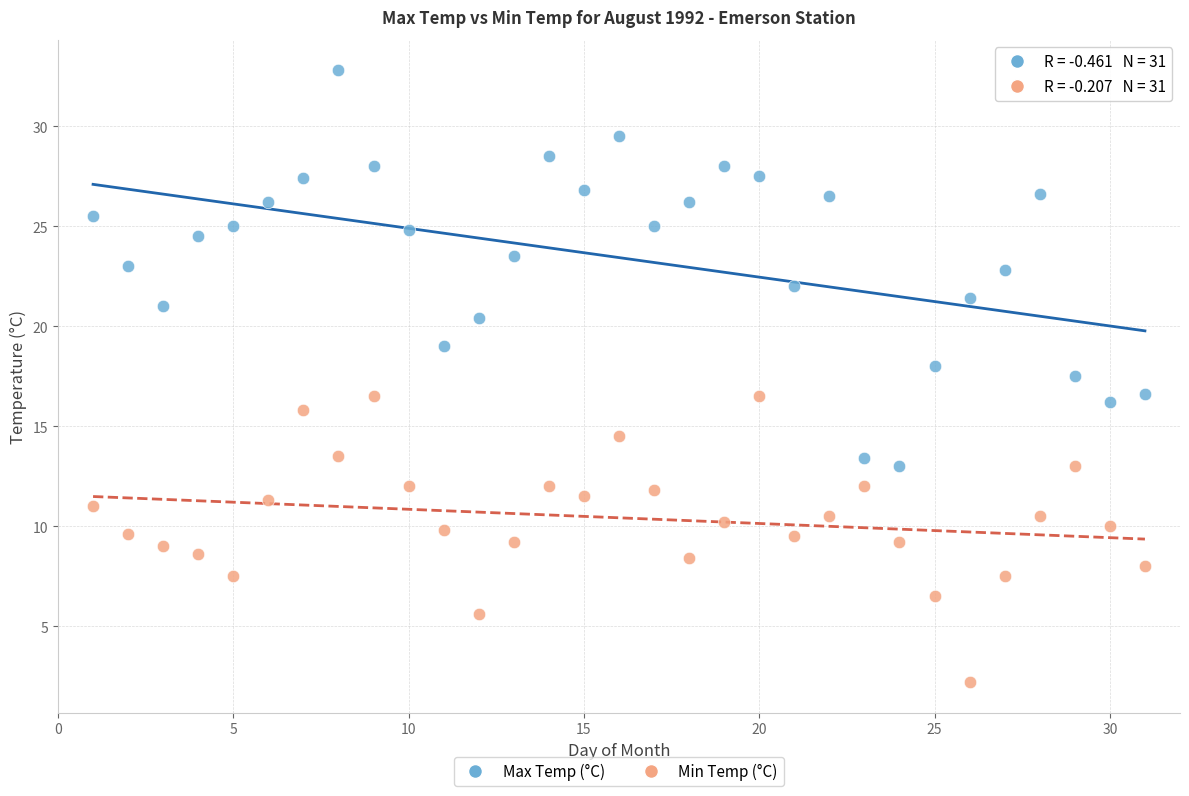

Across all data points, what is the range of Y values (max minus min)?

30.6